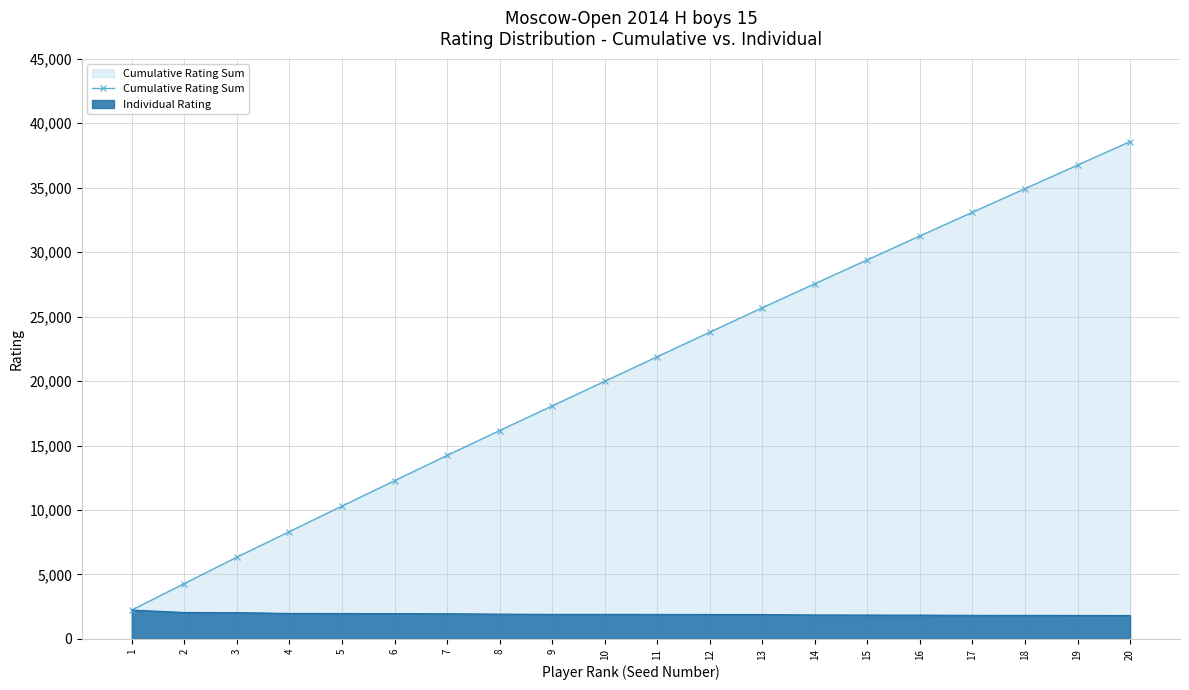

Reading right to left, extract all data points from this chart.

38569	36748	34921	33089	31255	29404	27549	25685	23787	21887	19980	18071	16162	14233	12274	10302	8326	6345	4299	2244